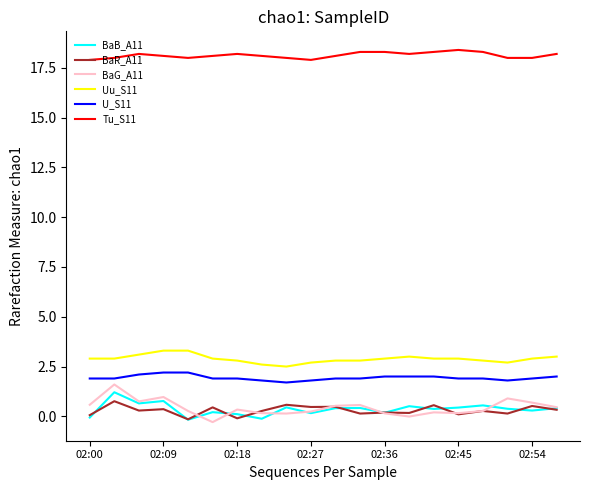

What is the smallest value displayed?

-0.3